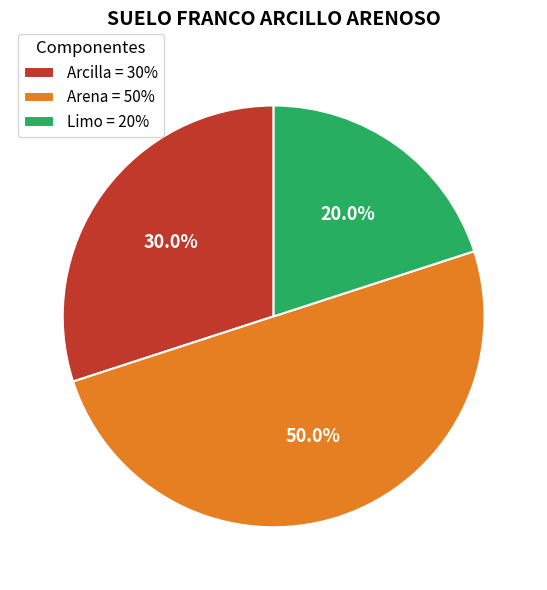

Rank the categories by value from highest to lowest.

Arena, Arcilla, Limo